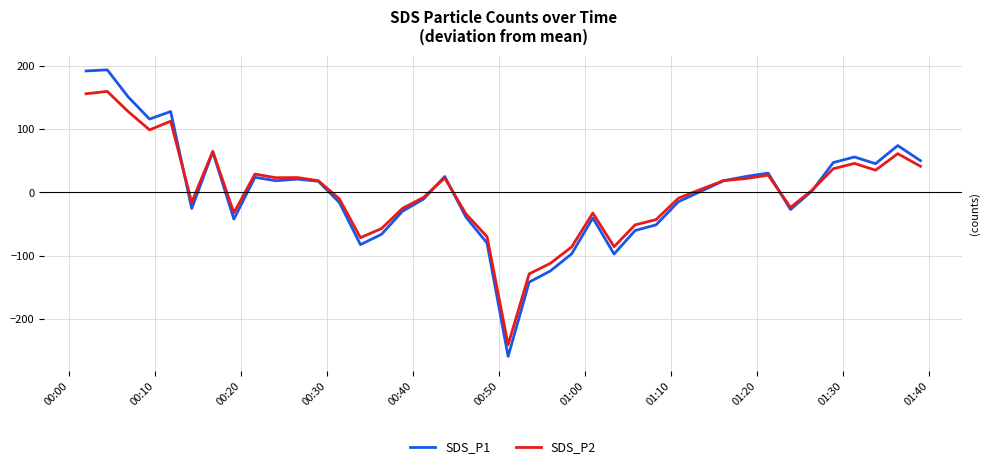

Which series has the widest spread of values?

SDS_P1